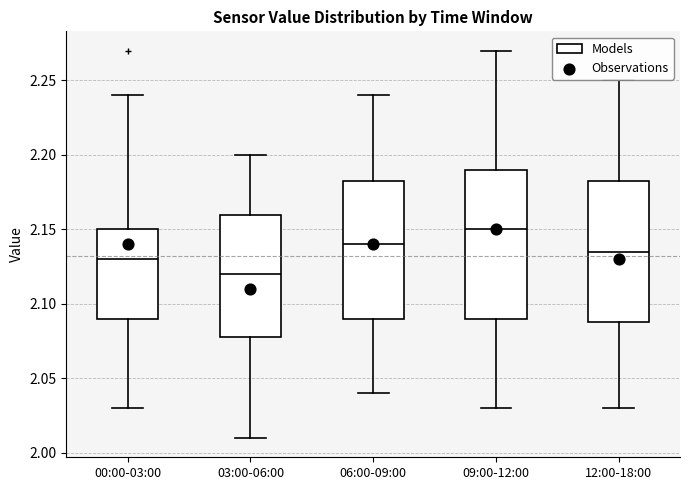

Reading left to right, transcribe this box plot: for each box, give where its median line is, the range the box spans, and where its two whiskers end, as read against the y-axis. The values are not printed on the chart, so give them approximately, as read against the axis.

00:00-03:00: median 2.130, box 2.090 to 2.150, whiskers 2.030 to 2.240
03:00-06:00: median 2.120, box 2.080 to 2.160, whiskers 2.010 to 2.200
06:00-09:00: median 2.140, box 2.090 to 2.185, whiskers 2.040 to 2.240
09:00-12:00: median 2.150, box 2.090 to 2.190, whiskers 2.030 to 2.270
12:00-18:00: median 2.135, box 2.090 to 2.185, whiskers 2.030 to 2.250